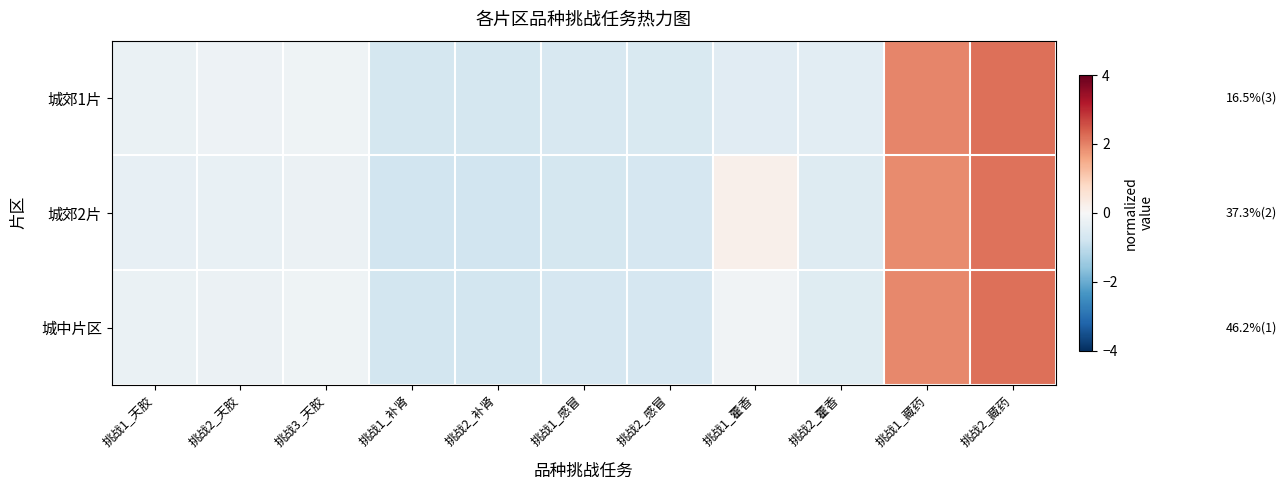

Which series has the largest total across all categories?

城郊1片